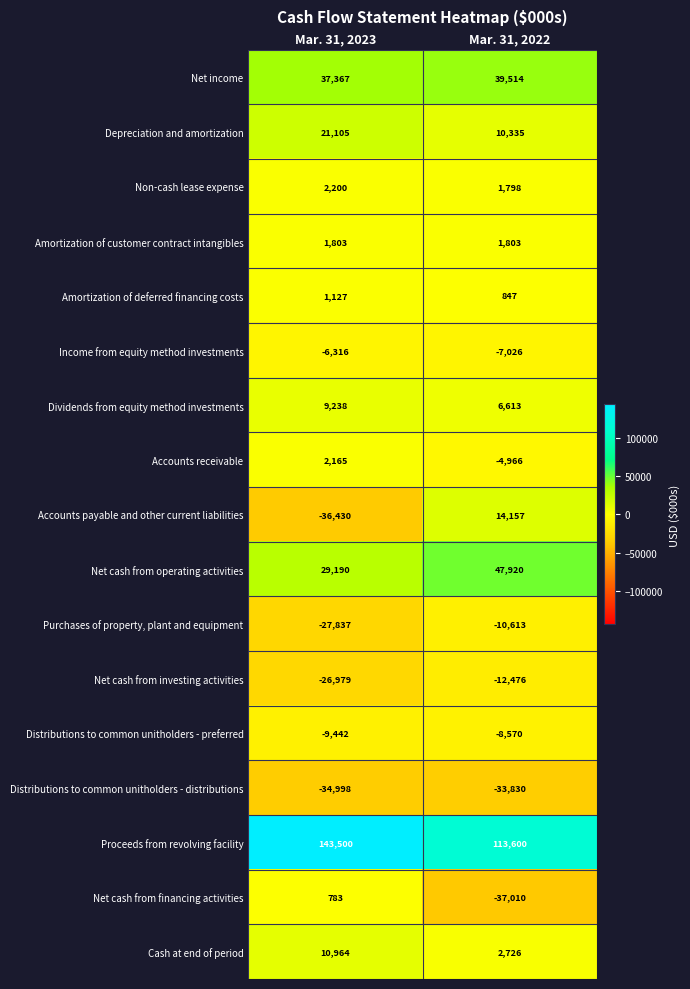

Which series has the largest total across all categories?

Proceeds from revolving facility